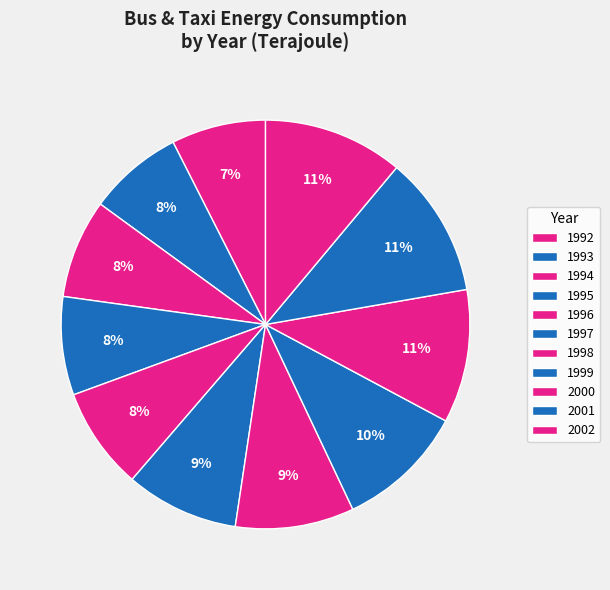

To the nearest percent, what is the average slice percentage?

9%